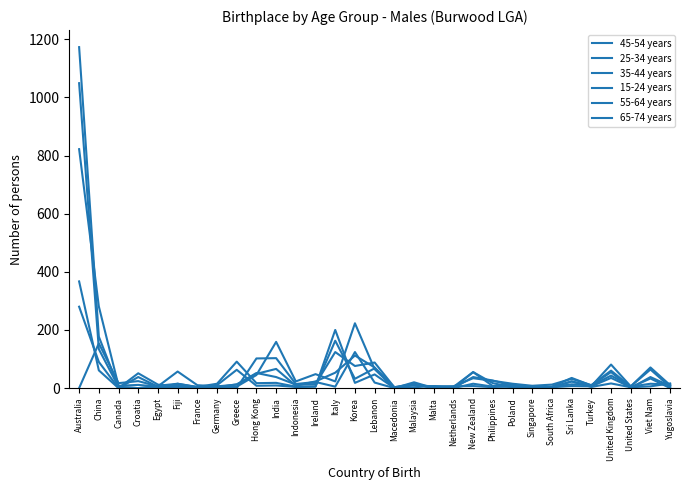

How many times do 65-74 years and 25-34 years cross each other?

11